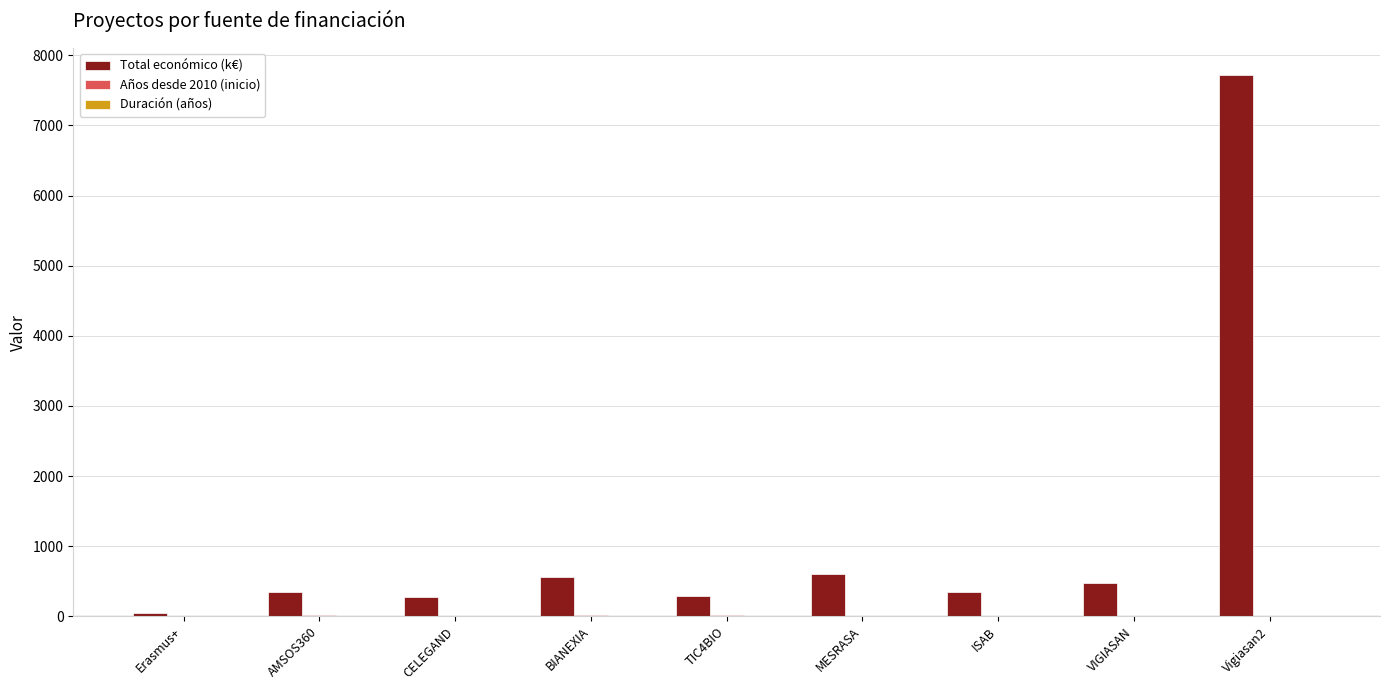

Which series has the widest spread of values?

Total económico (k€)